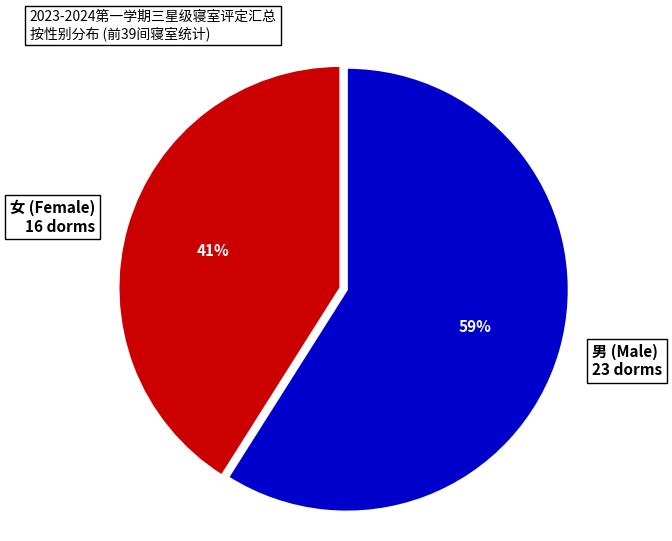

Which slice is the largest?

男 (Male) 23 dorms